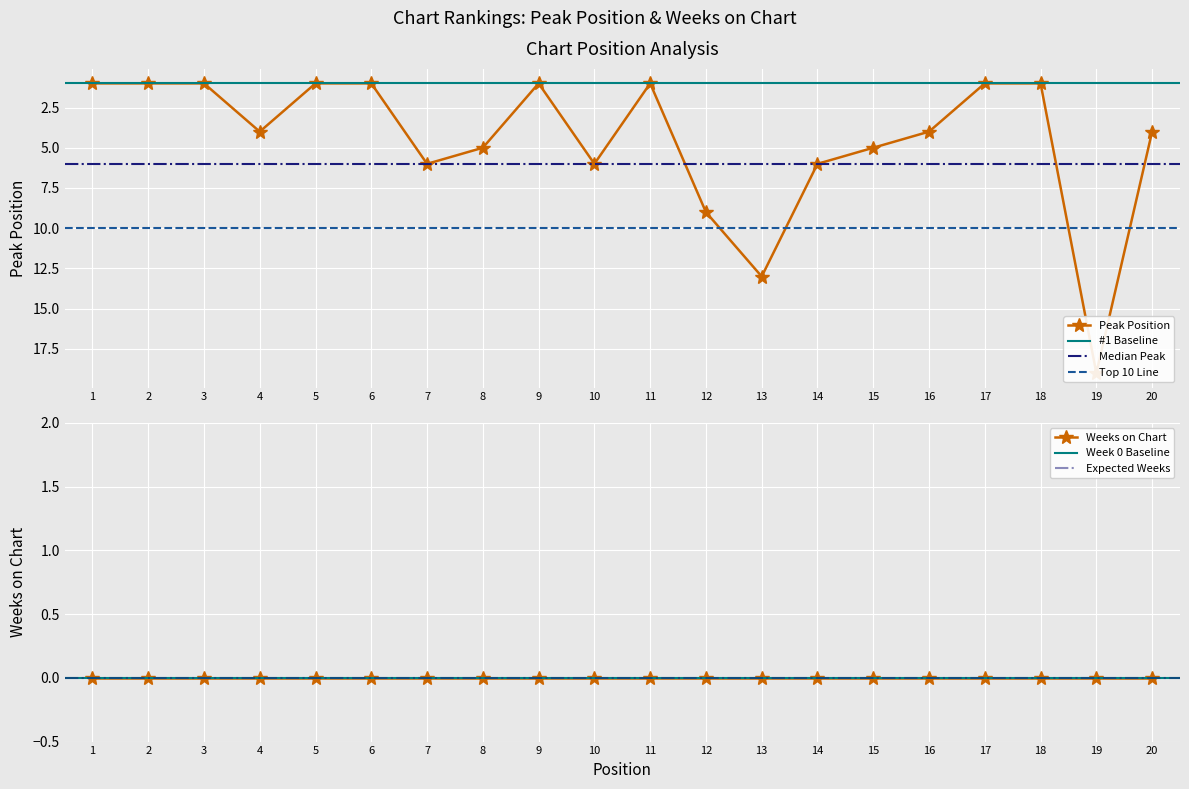

Reading left to right, what are all the values shown in this chart?

1=1	2=1	3=1	4=4	5=1	6=1	7=6	8=5	9=1	10=6	11=1	12=9	13=13	14=6	15=5	16=4	17=1	18=1	19=19	20=4